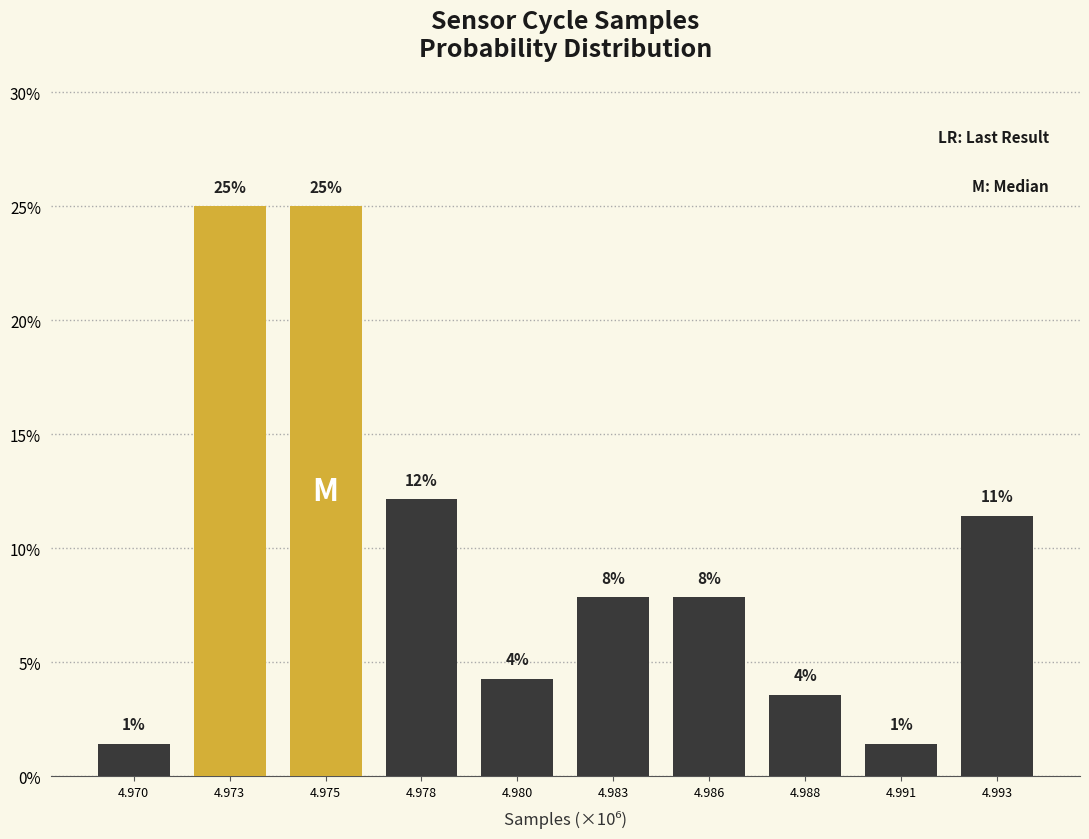

How many bars are there in total?

10